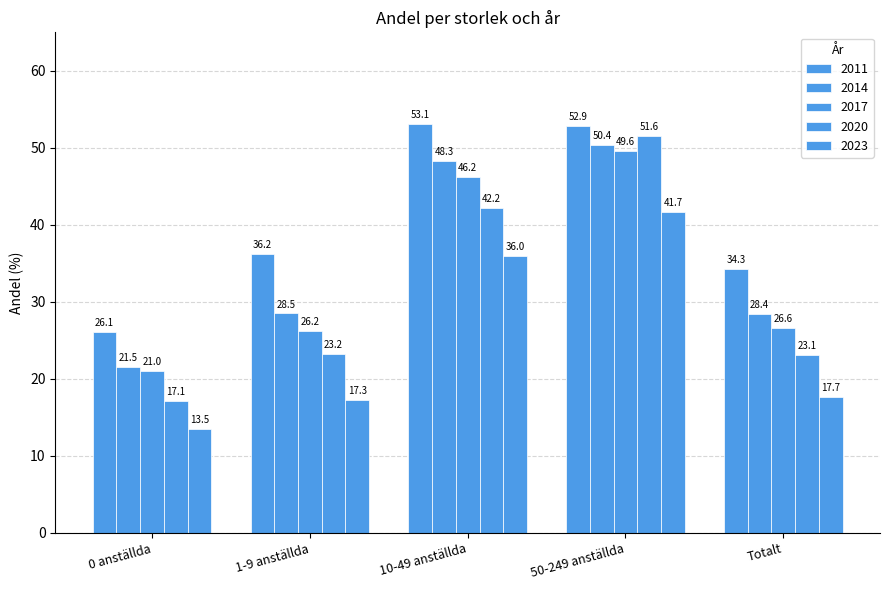

Are the bars grouped side by side (vs. stacked)?

Yes